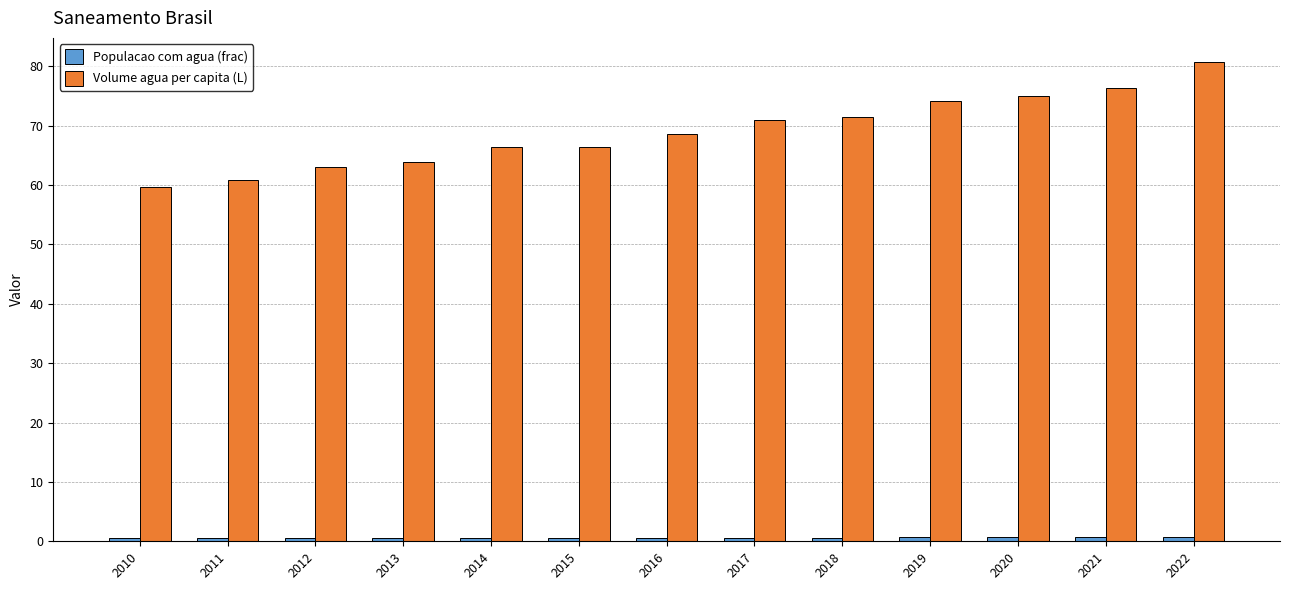

Which series has the largest total across all categories?

Volume agua per capita (L)